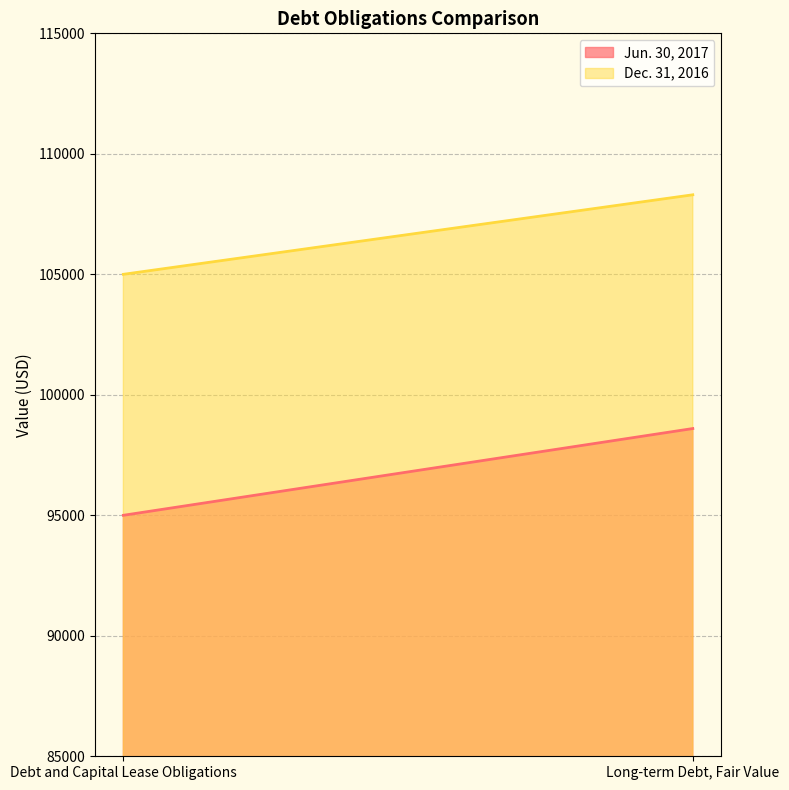

Where is Dec. 31, 2016 nearest to the value 106650?

Debt and Capital Lease Obligations